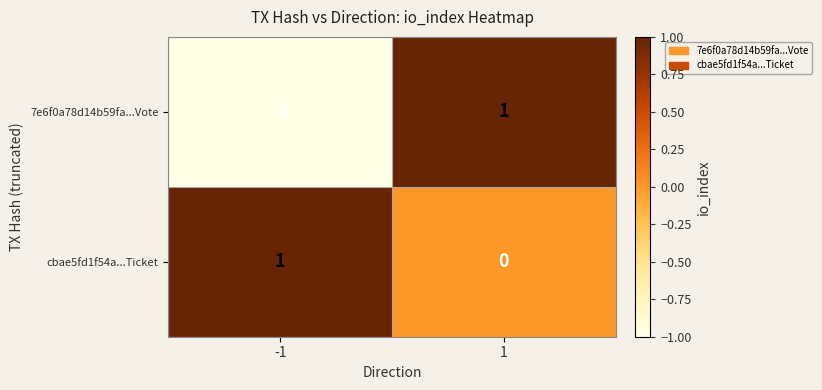

What is the difference between the highest and lowest values at 1?

1